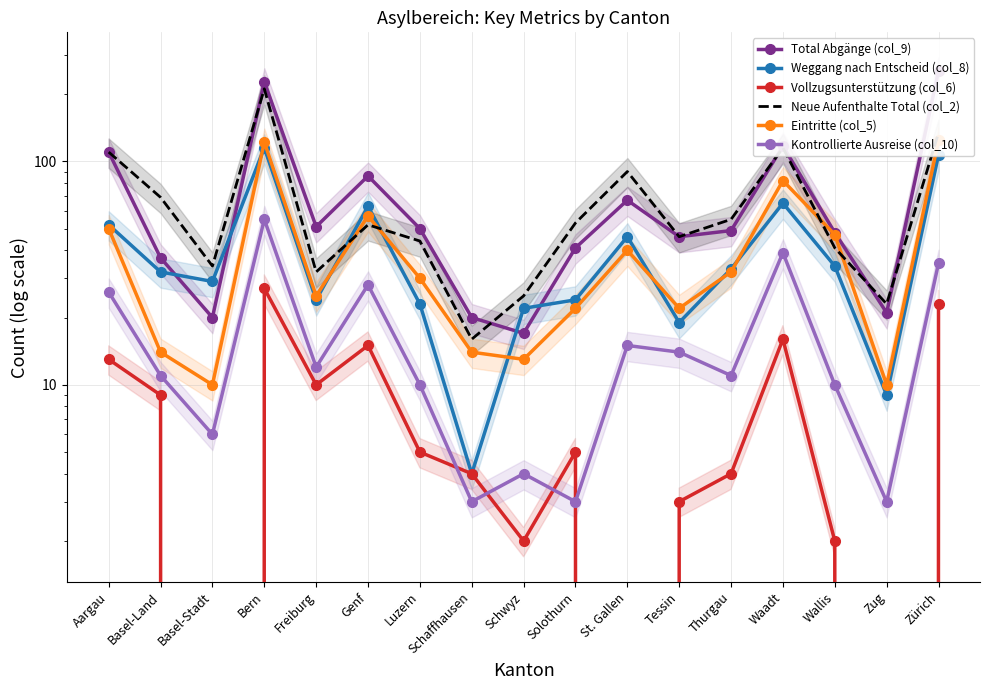

What is the average value of the Eintritte (col_5) series?

42